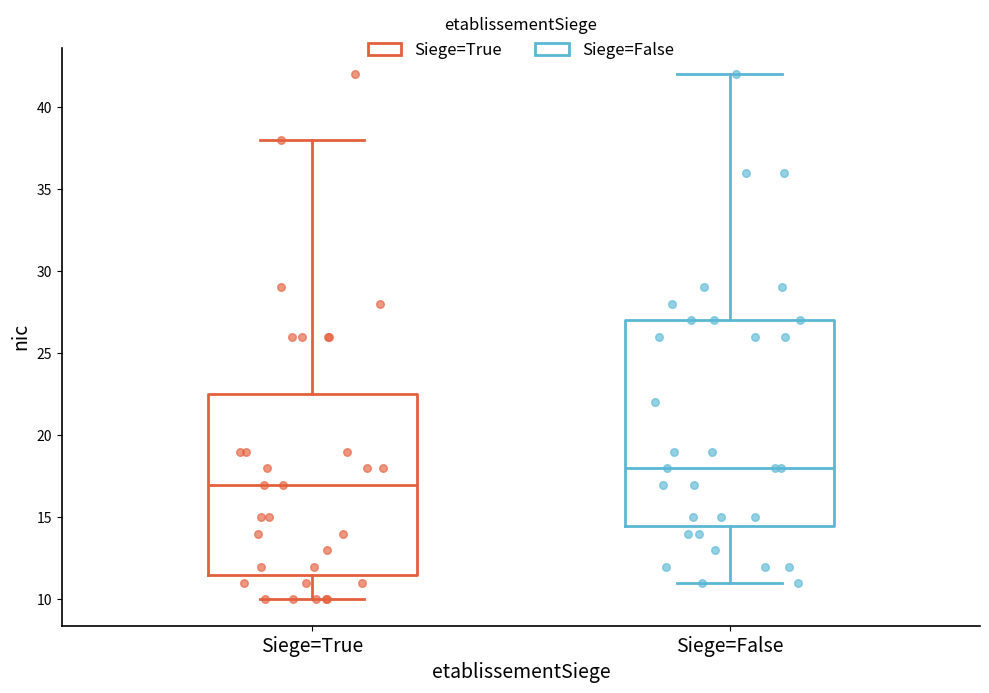

Where is the lower edge of the box for Siege=False on the y-axis? The values are not printed on the chart, so give them approximately, as read against the axis.

14.5